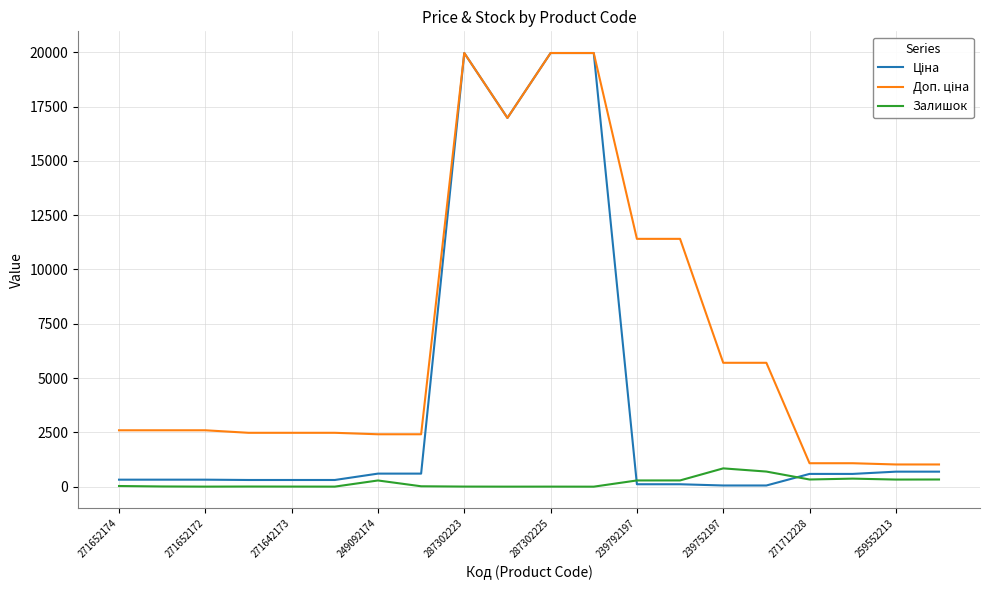

What is the maximum value shown in the chart?

19964.2